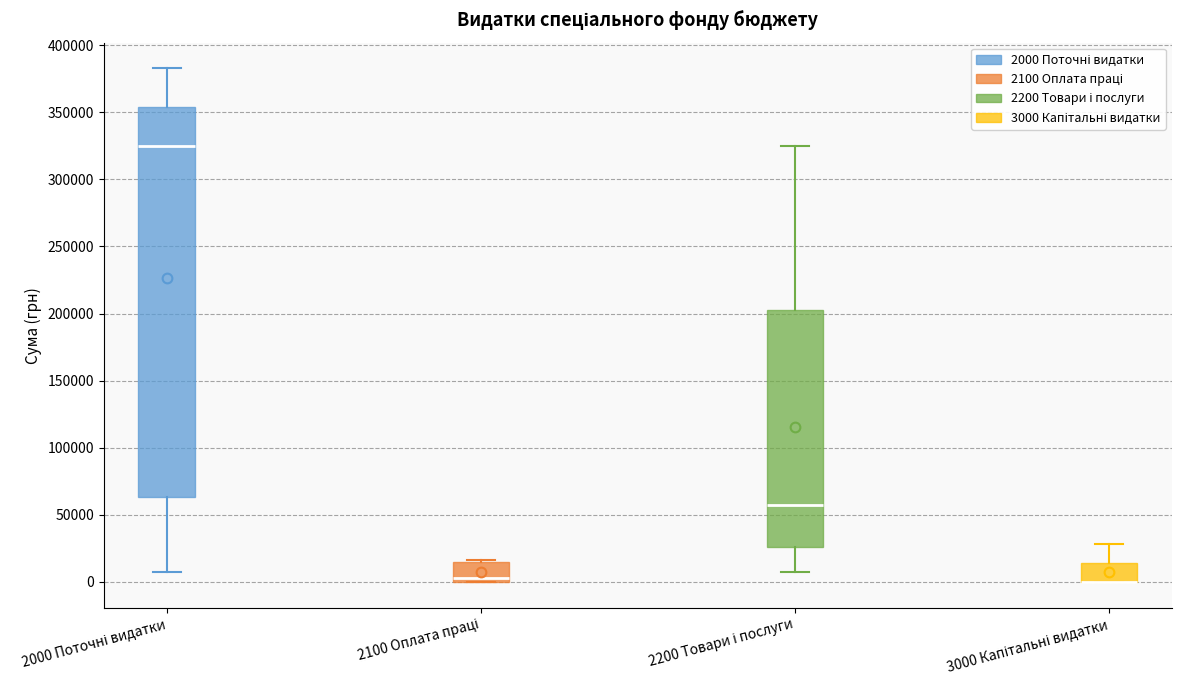

Reading left to right, read every box against the y-axis: the position of its median line, the range the box covers, and the ends of its whiskers. The values are not printed on the chart, so give them approximately, as read against the axis.

2000 Поточні видатки: median 325000, box 65000 to 355000, whiskers 5000 to 385000
2100 Оплата праці: median 5000, box 0 to 15000, whiskers 0 to 15000
2200 Товари і послуги: median 55000, box 25000 to 200000, whiskers 5000 to 325000
3000 Капітальні видатки: median 0 (drawn on the box's lower edge), box 0 to 15000, whiskers 0 to 30000